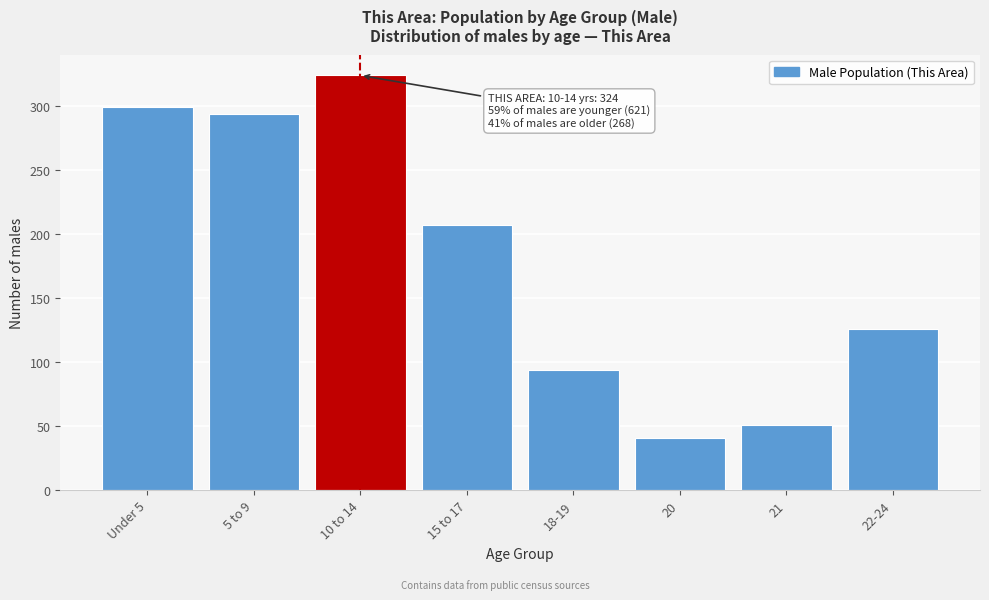

Reading left to right, extract all data points from this chart.

Under 5=299	5 to 9=294	10 to 14=324	15 to 17=207	18-19=94	20=41	21=51	22-24=126